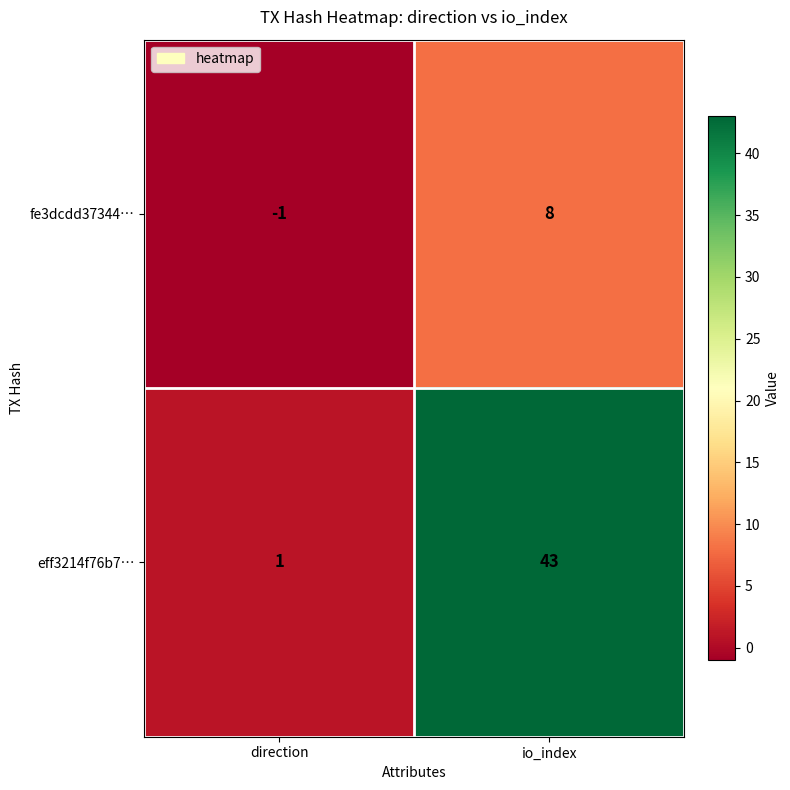

What is the approximate value of fe3dcdd37344… at io_index?

8